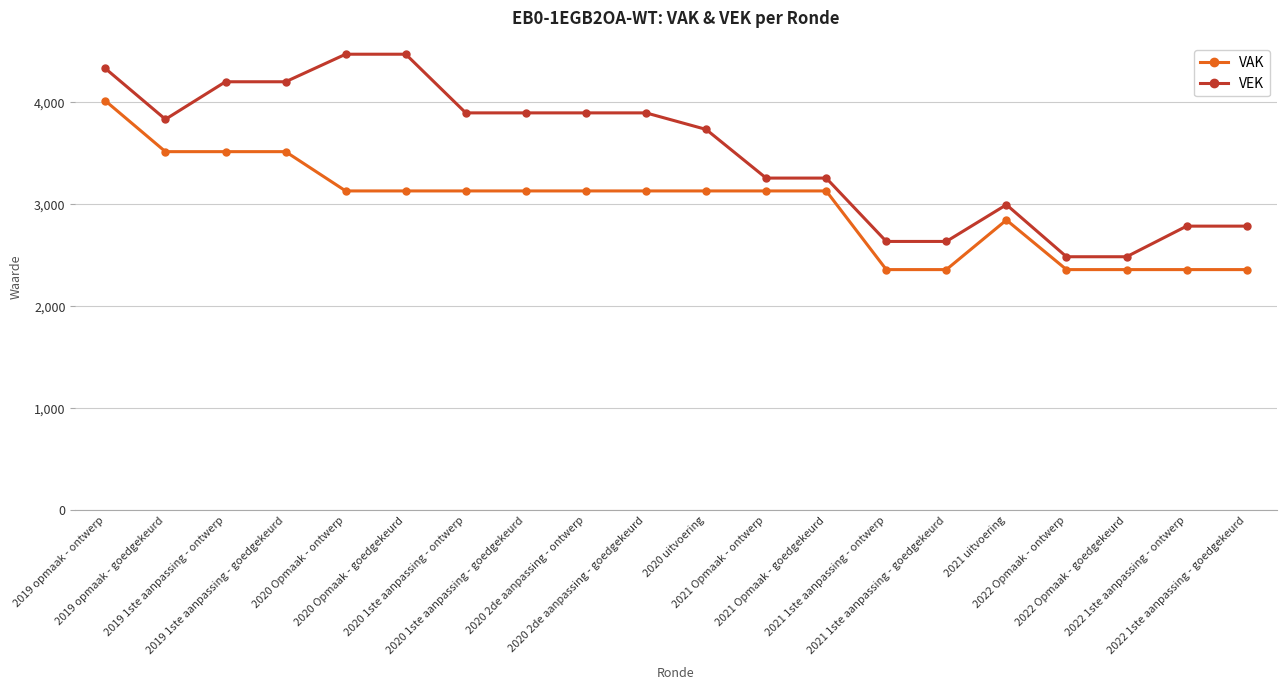

Which series has the largest total across all categories?

VEK